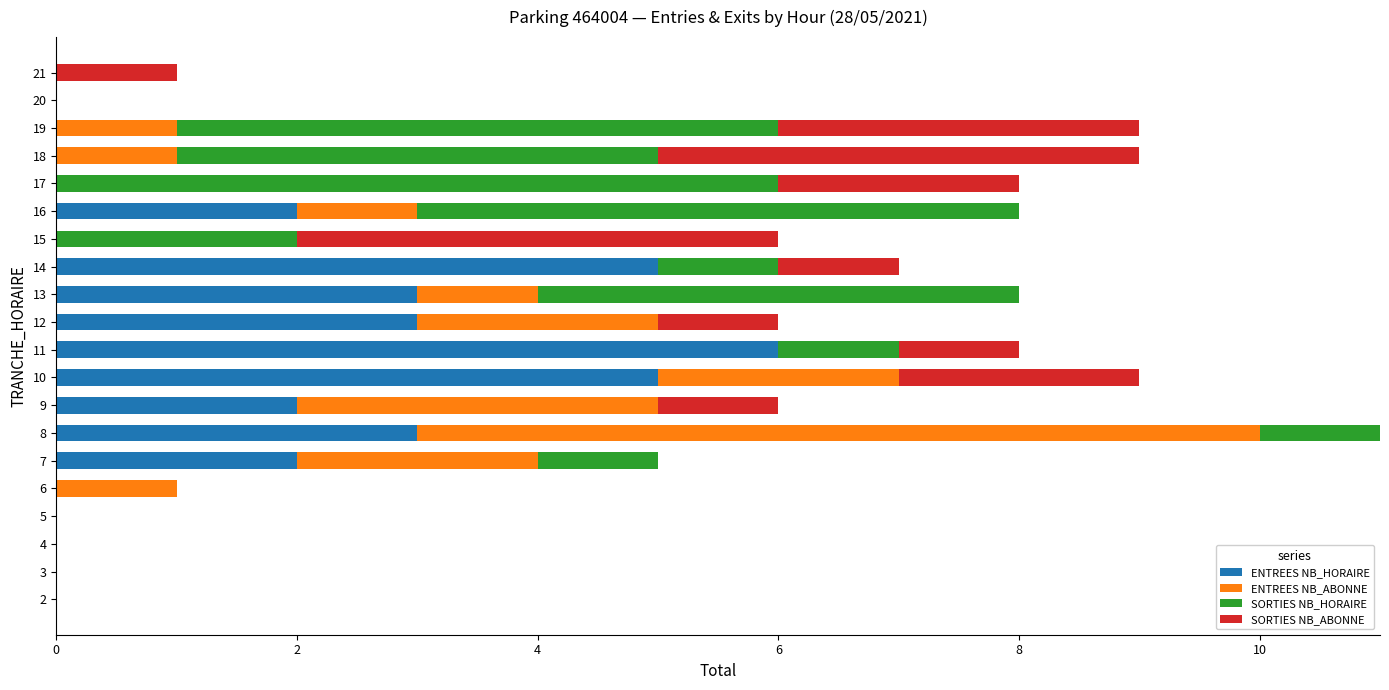

At which label does ENTREES NB_HORAIRE reach its peak?

11